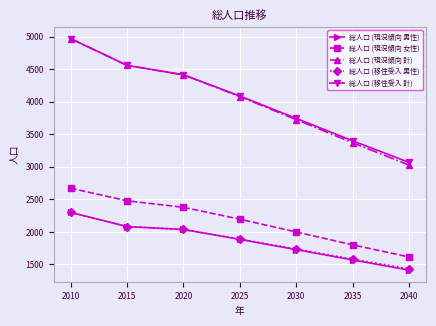

What is the value of the 総人口 (移住受入 計) point at the 2nd from the left?

4560